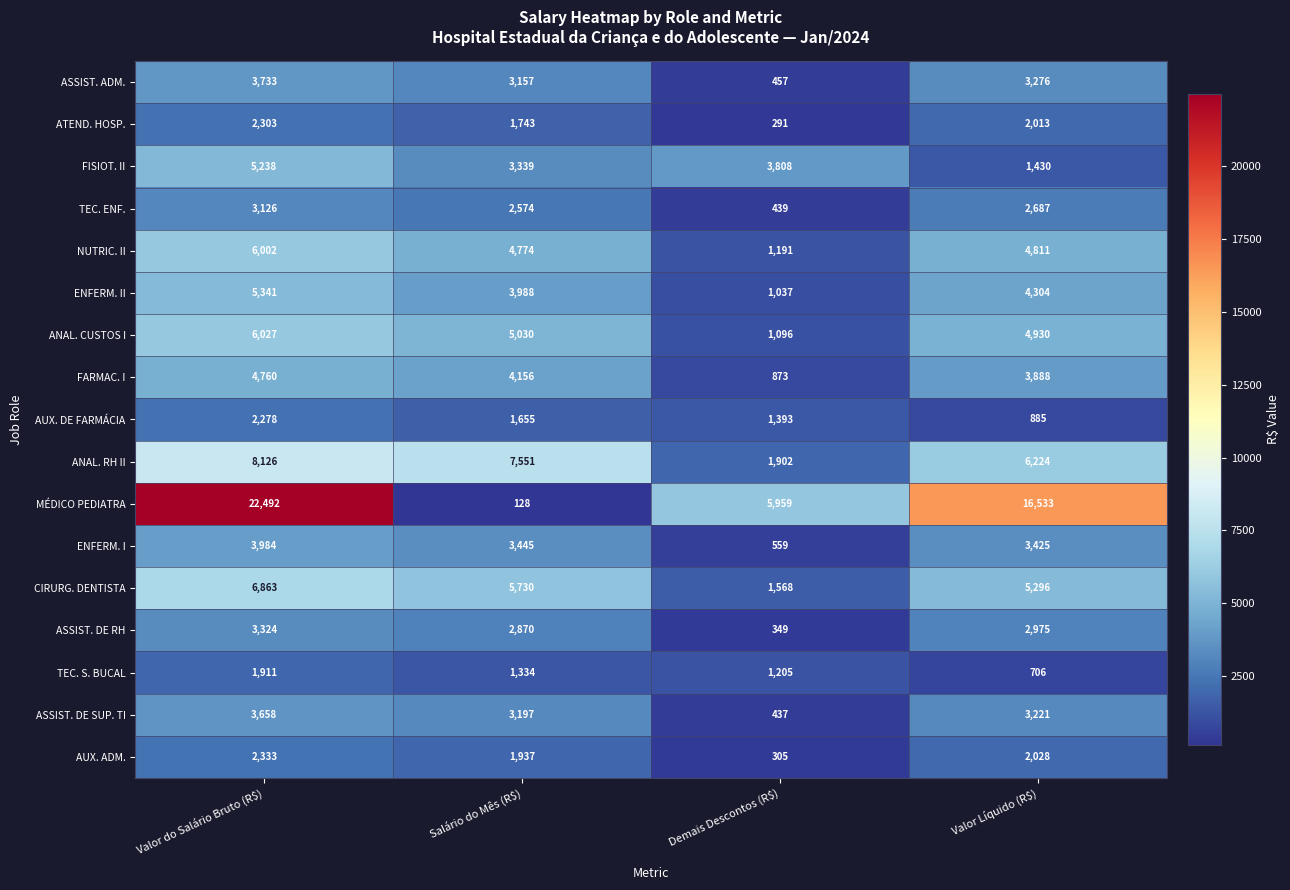

What is the average value of the CIRURG. DENTISTA series?

4864